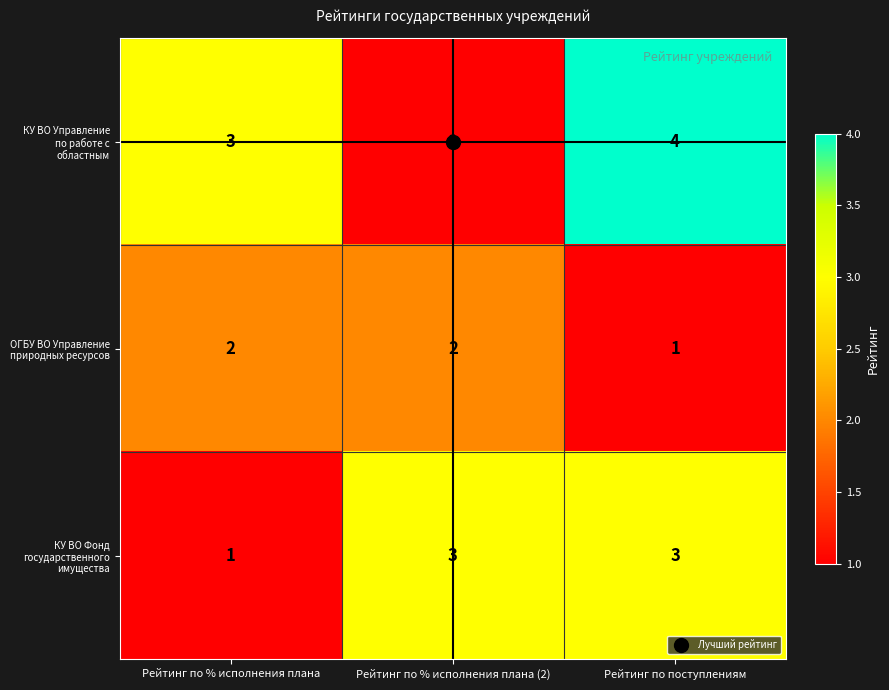

What is the difference between the highest and lowest values at Рейтинг по поступлениям?

3